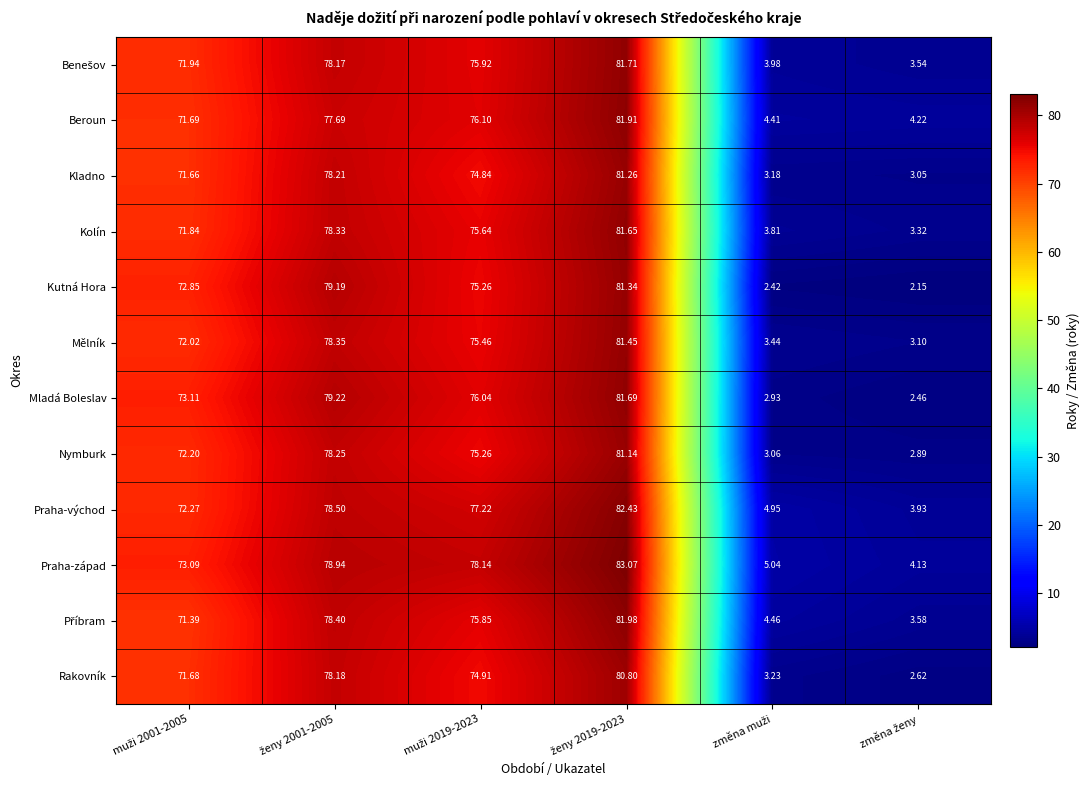

Which series has the largest total across all categories?

Praha-západ